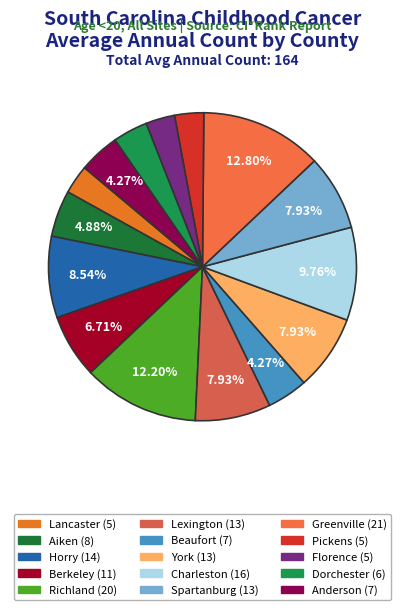

How many segments does this pie chart have?

15